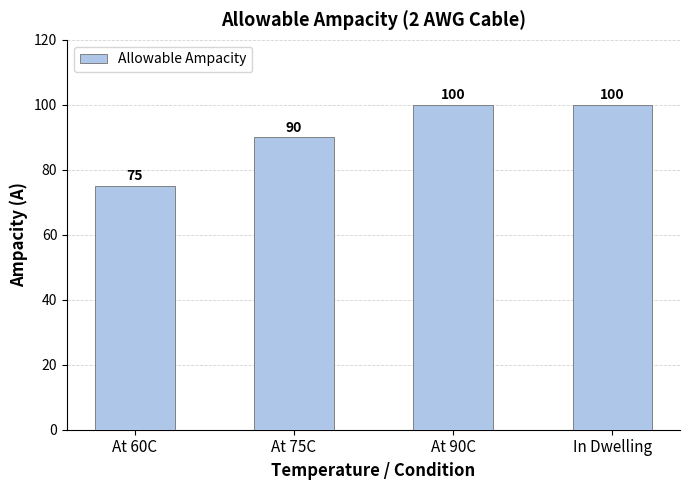

Where is the data nearest to the value 87?

At 75C